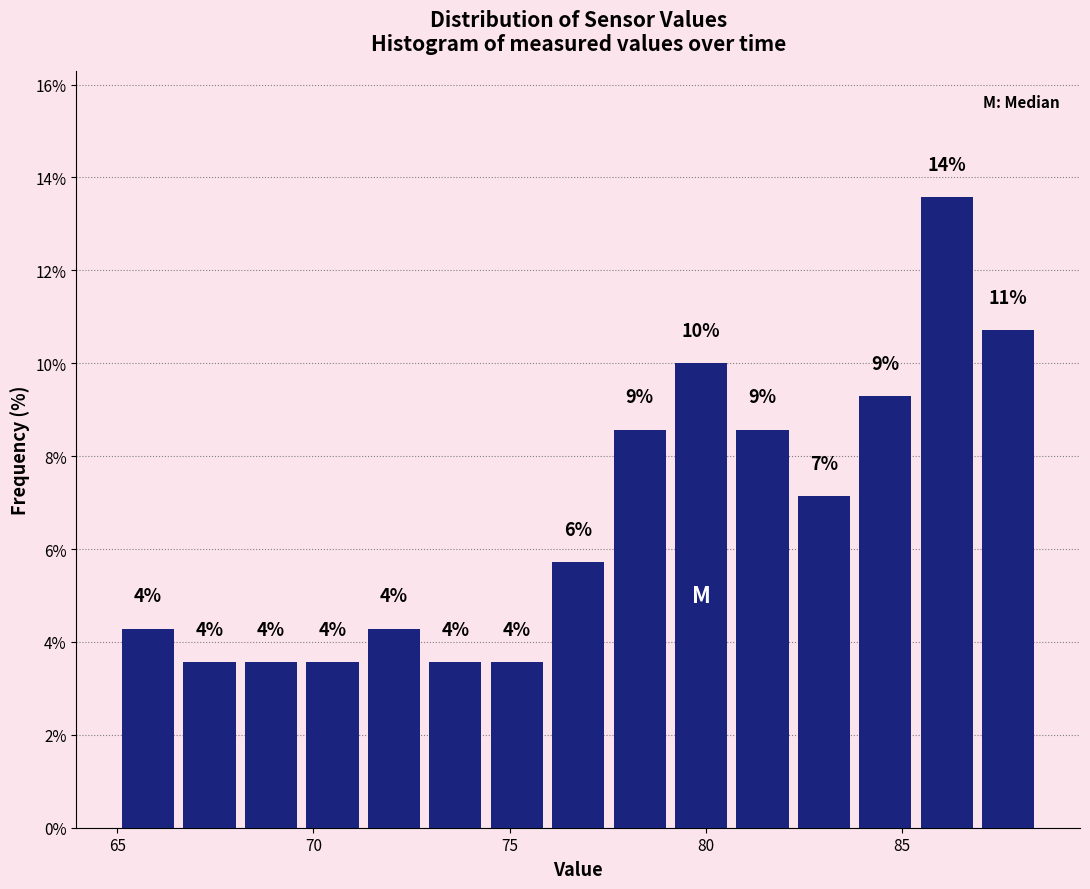

Read against the x-axis, roughly where is the centre of the tallest bar?

86.0